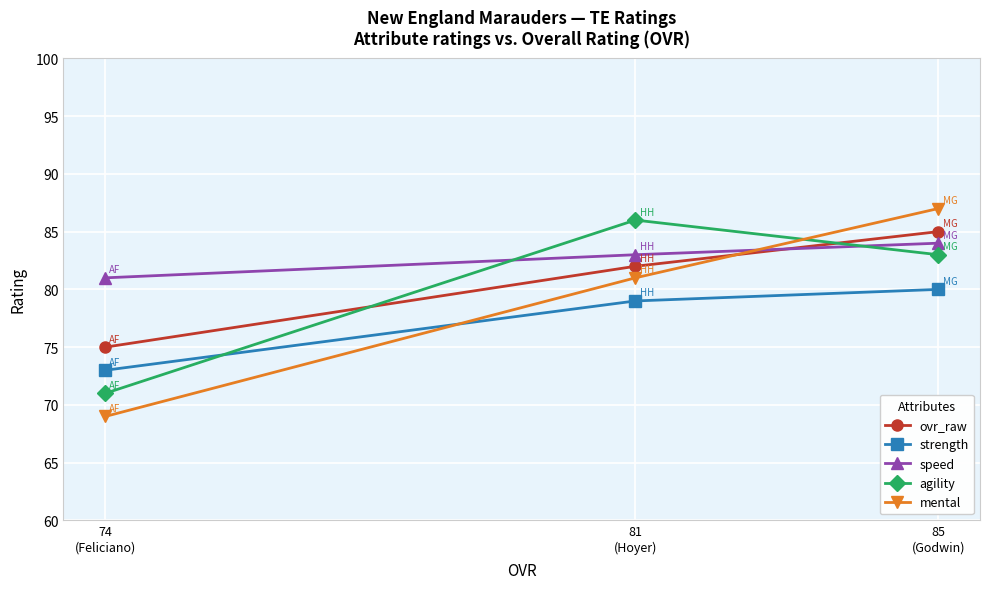

How many data points does each series have?

3